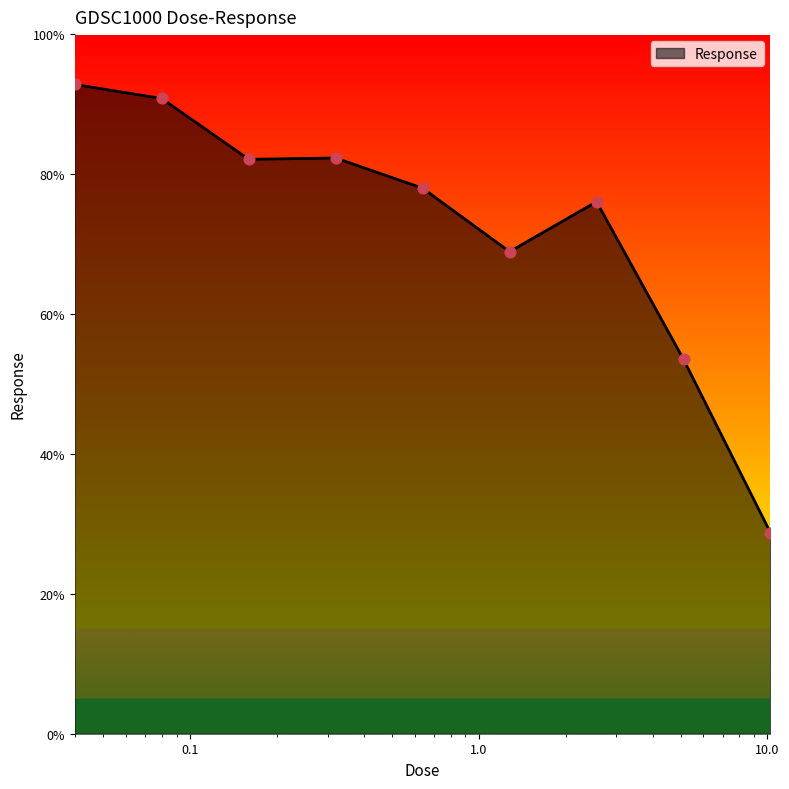

What is the difference between the maximum and minimum values?

64.1